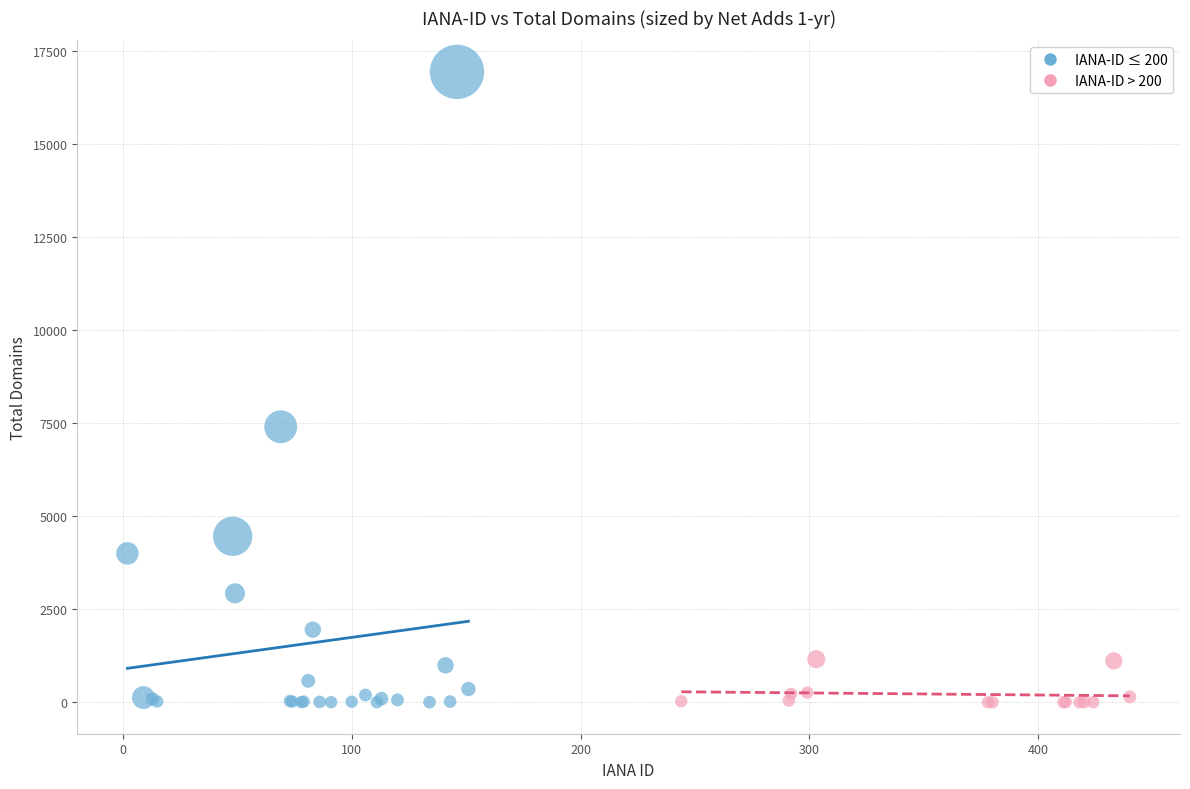

What are all the series names shown in the legend?

IANA-ID ≤ 200, IANA-ID > 200